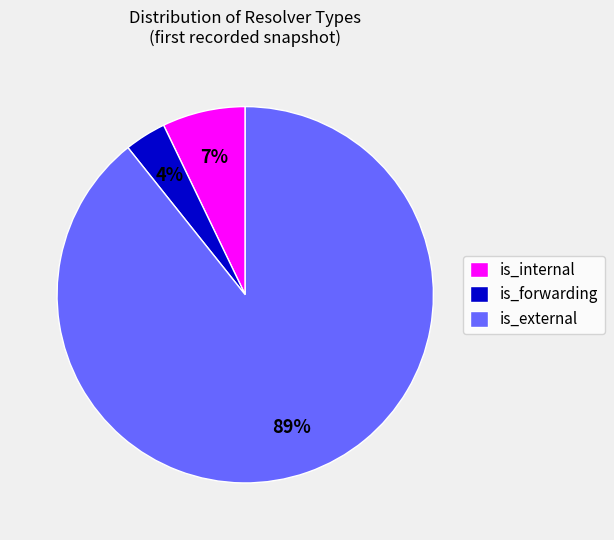

To the nearest percent, what percentage of the pie is is_forwarding?

4%